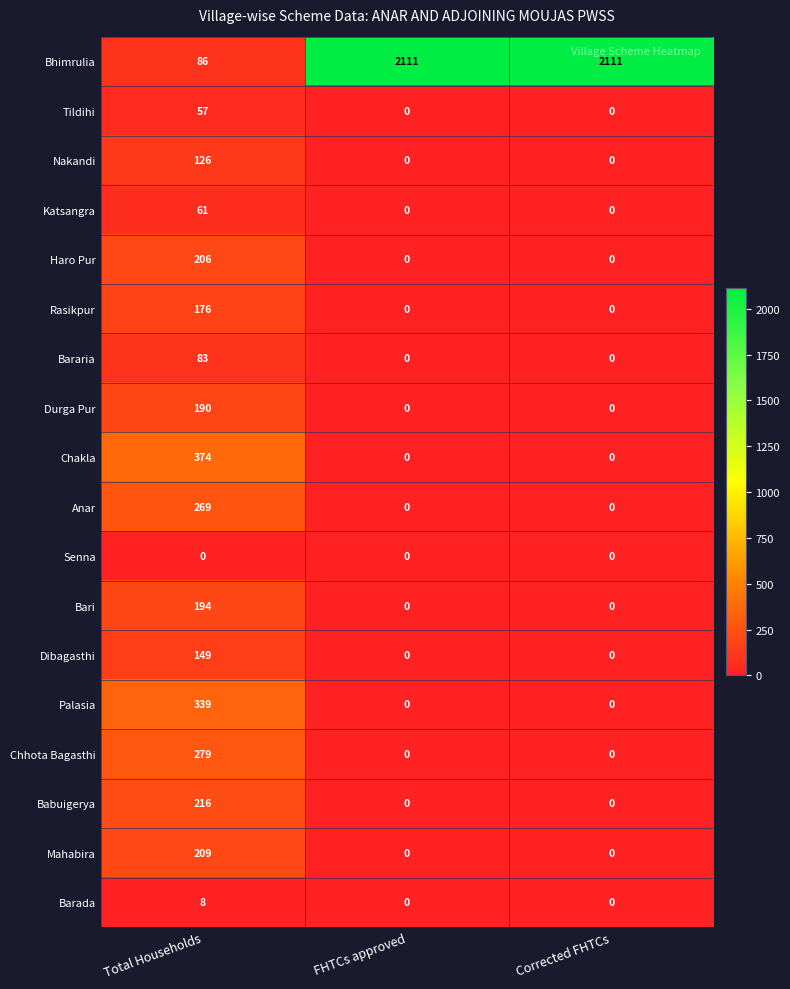

Which series has the largest total across all categories?

Bhimrulia